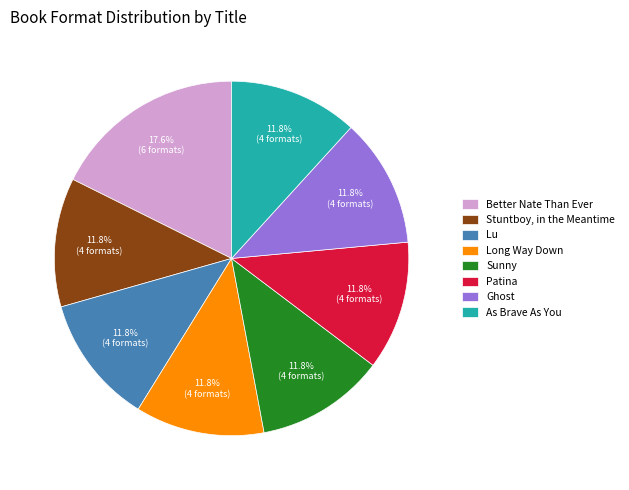

What percentage is the Sunny slice, to the nearest percent?

12%